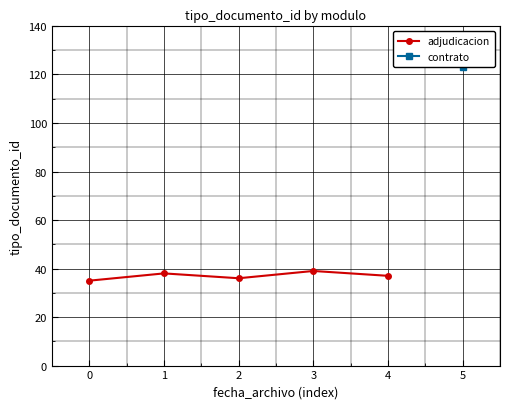

Between 3 and 4, which is larger?

3